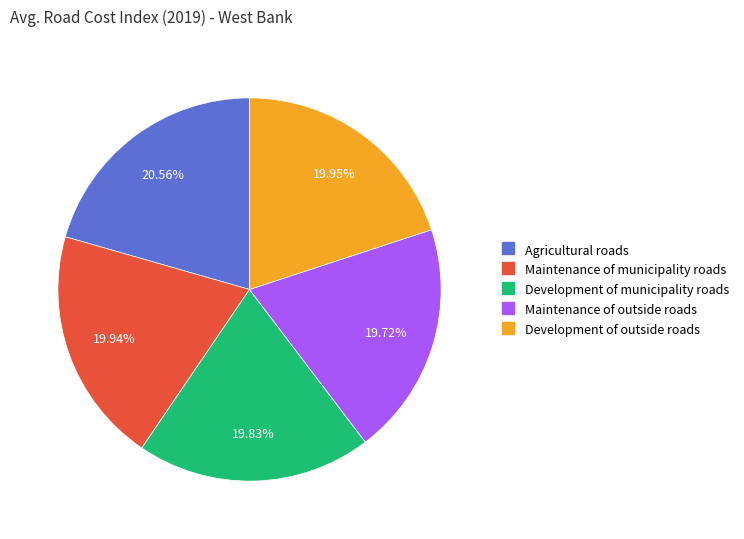

Combined, what portion of the pie is Maintenance of municipality roads and Agricultural roads?

40.5%